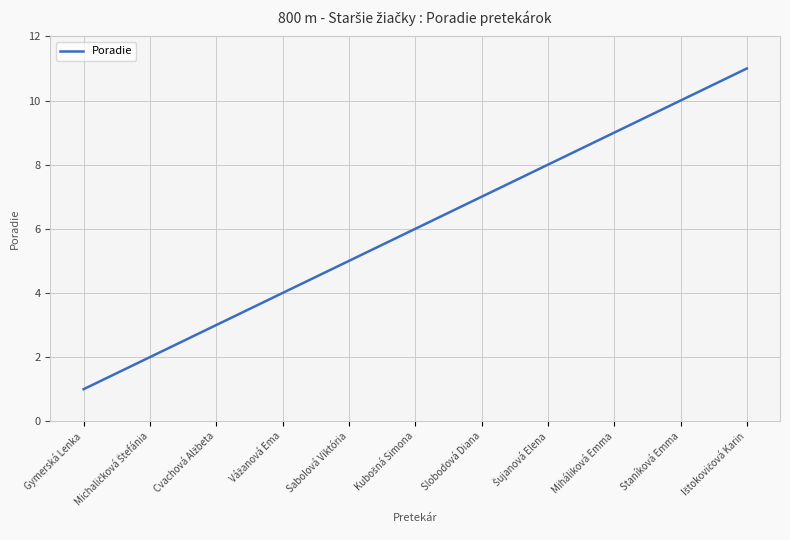

Between Sabolová Viktória and Miháliková Emma, which is larger?

Miháliková Emma